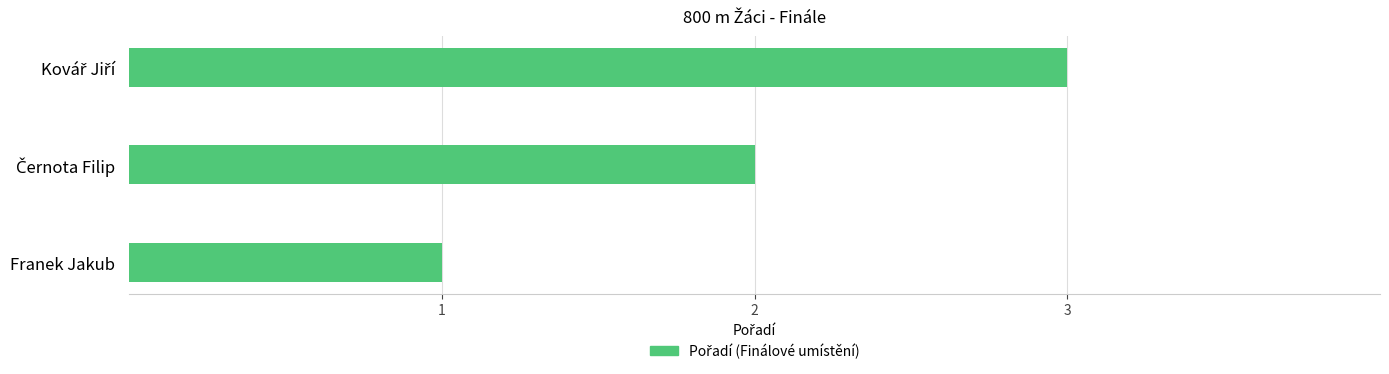

What is the sum of all values?

6